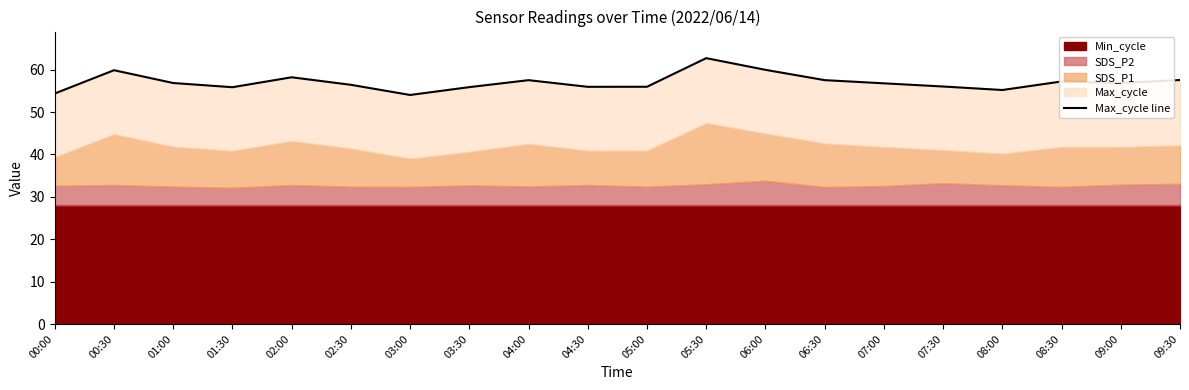

Rank the categories by value from highest to lowest.

05:30, 06:00, 00:30, 02:00, 09:30, 06:30, 04:00, 08:30, 09:00, 01:00, 07:00, 02:30, 07:30, 05:00, 04:30, 03:30, 01:30, 08:00, 00:00, 03:00